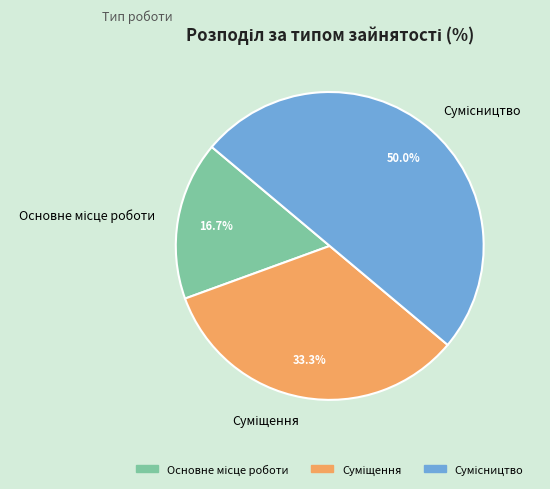

Count the number of slices in the pie.

3